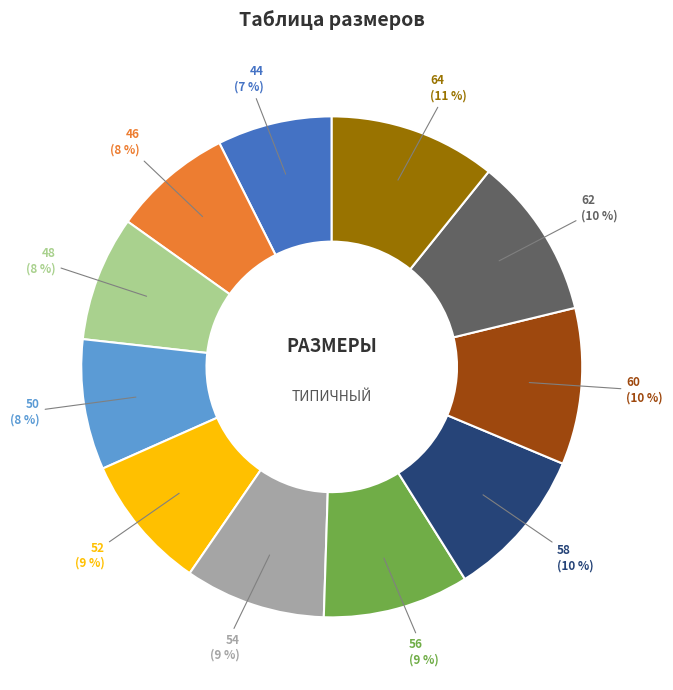

To the nearest percent, what percentage of the pie is 52?

9%